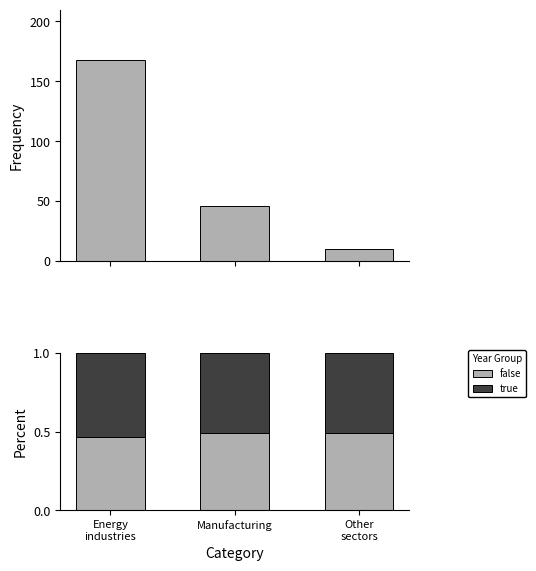

Which category has the highest value in the false series?

Other
sectors